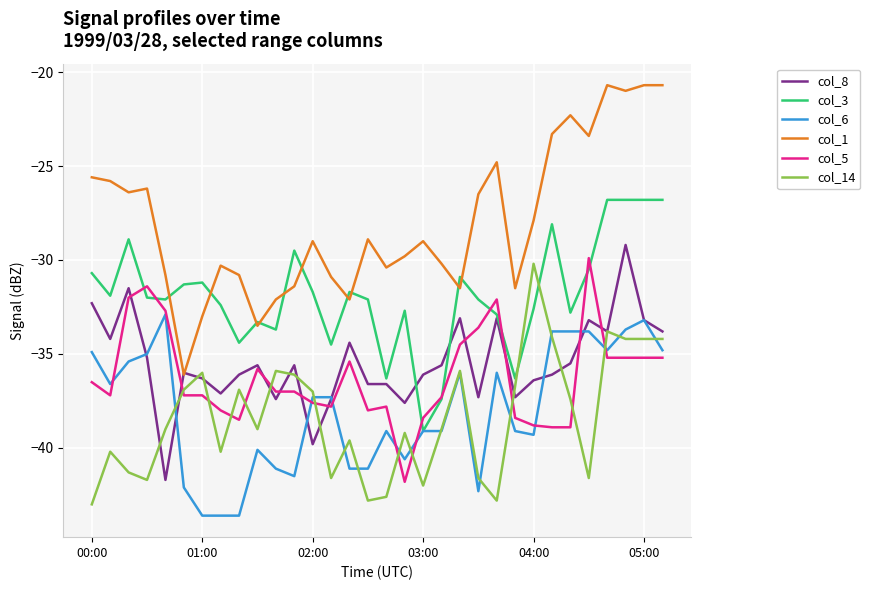

Which series has the largest total across all categories?

col_1